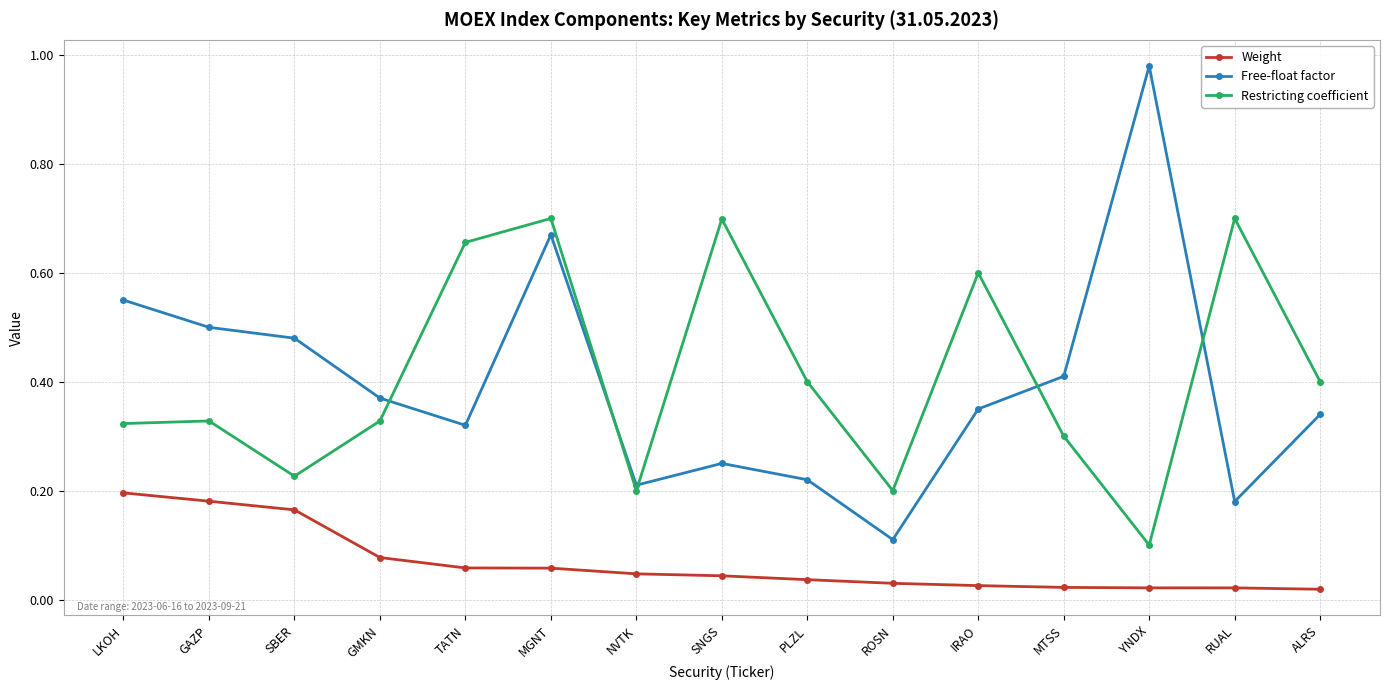

True or false: Weight has a value of 0.2 at SBER.

True